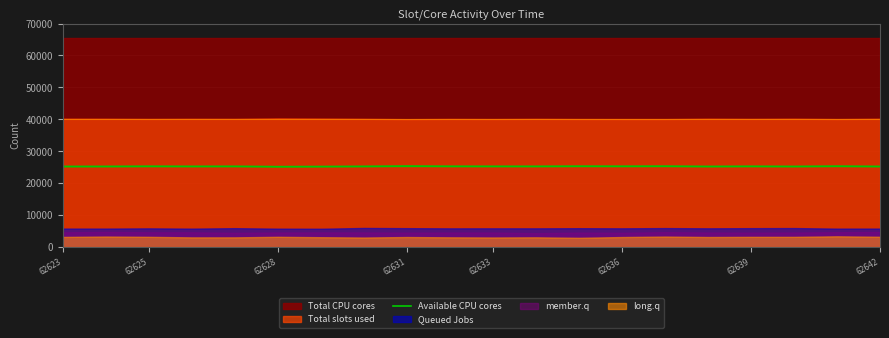

What is the value of the 15th point from the left?

25394